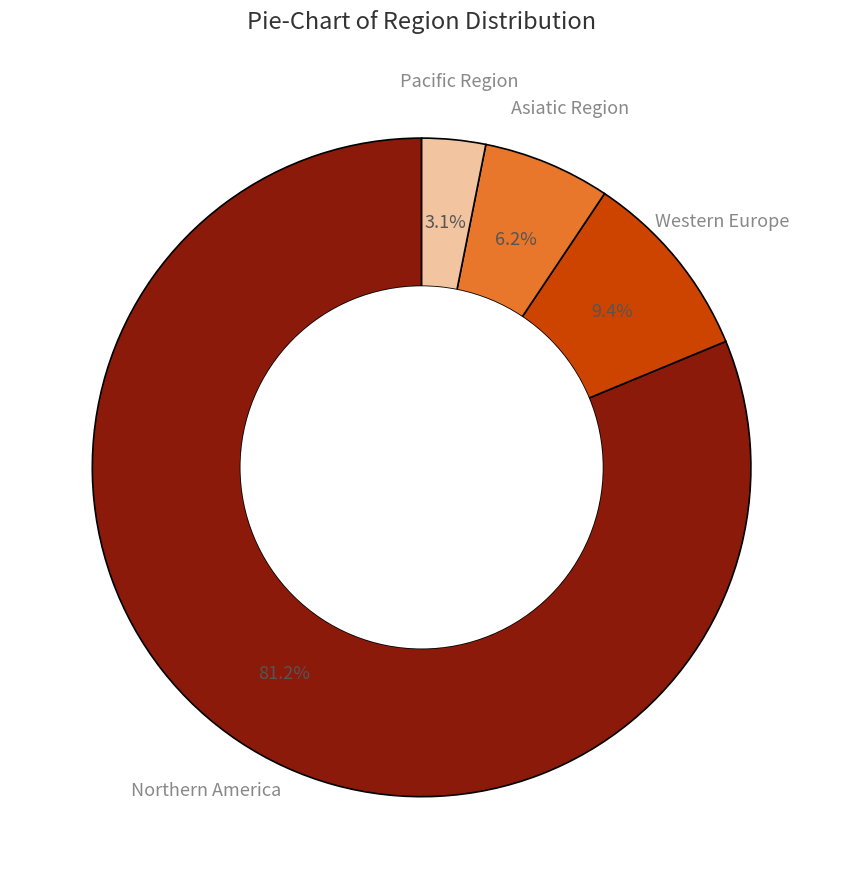

Approximately how many times larger is the value at Pacific Region compared to Asiatic Region?

0.5